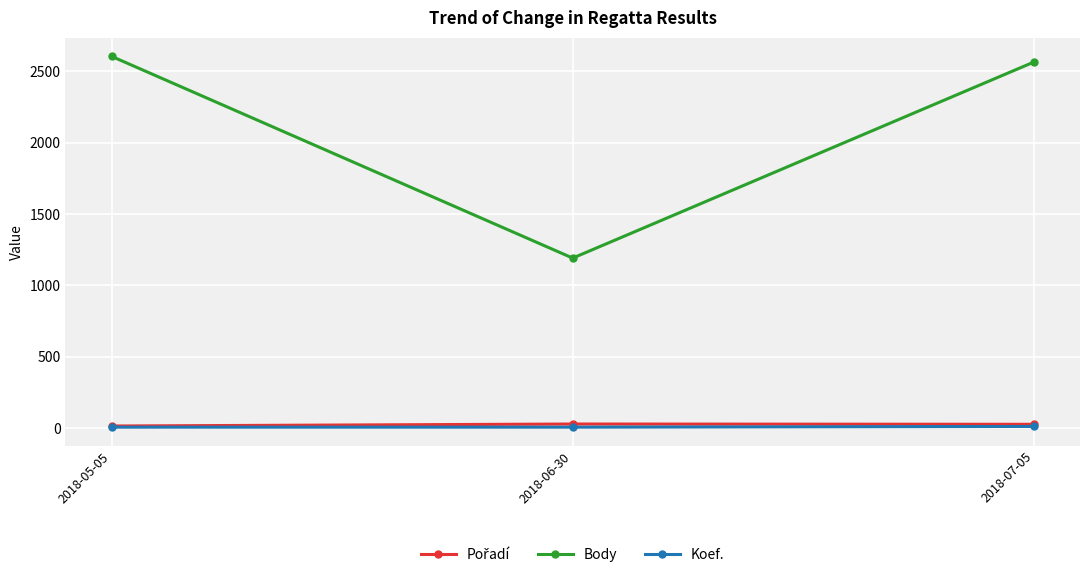

Which series has the largest range (max minus min)?

Body